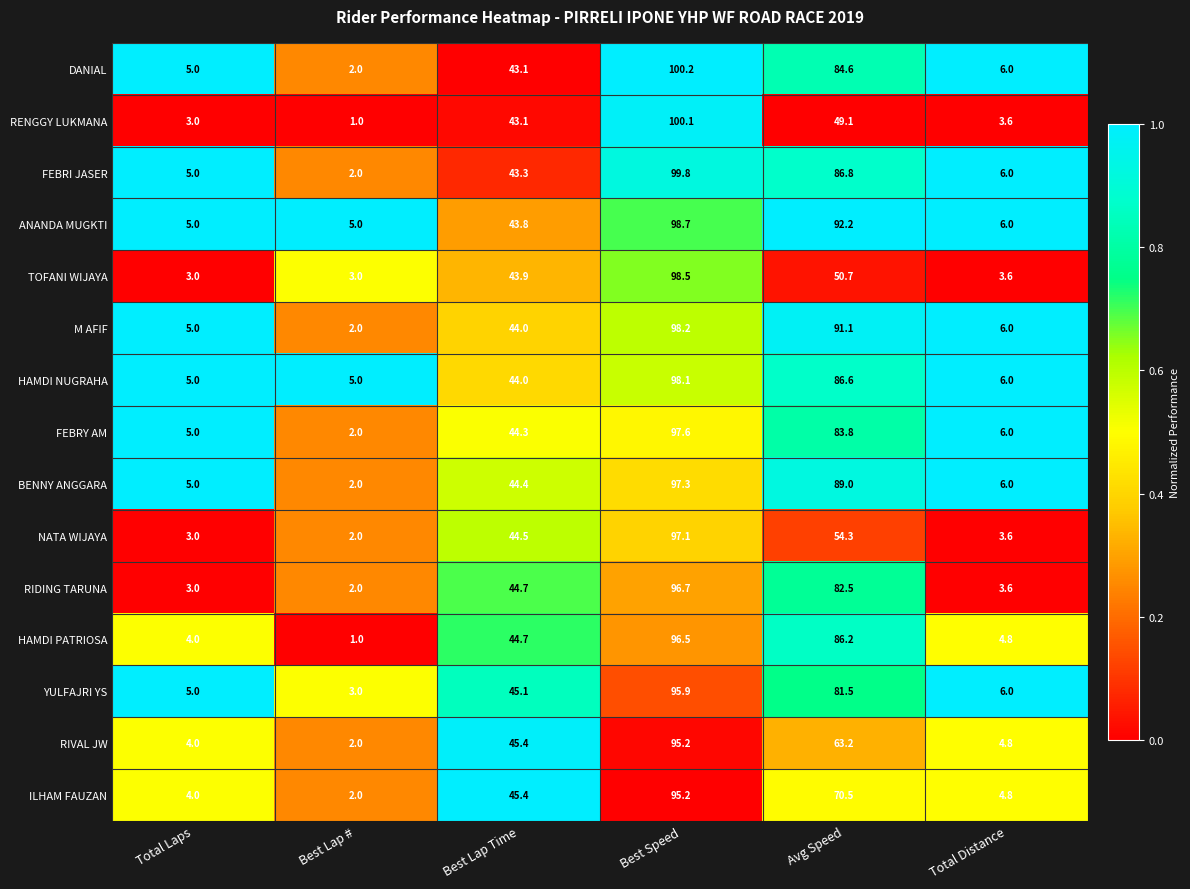

Which category has the highest value across all series?

Best Speed